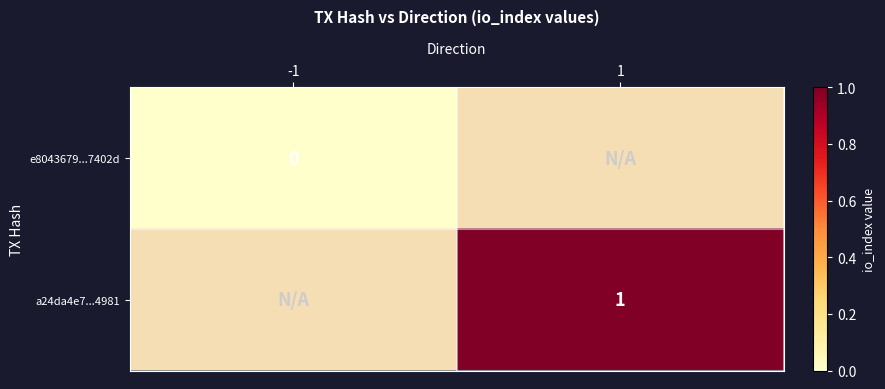

The value of a24da4e7...4981 at 1 is 2. True or false?

False